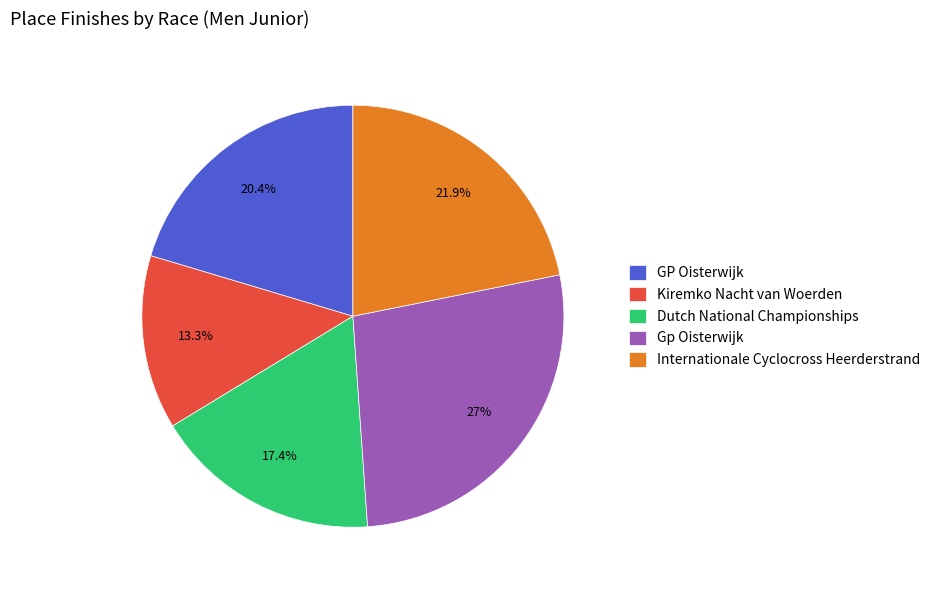

To the nearest percent, what is the combined percentage of Gp Oisterwijk and GP Oisterwijk?

47%